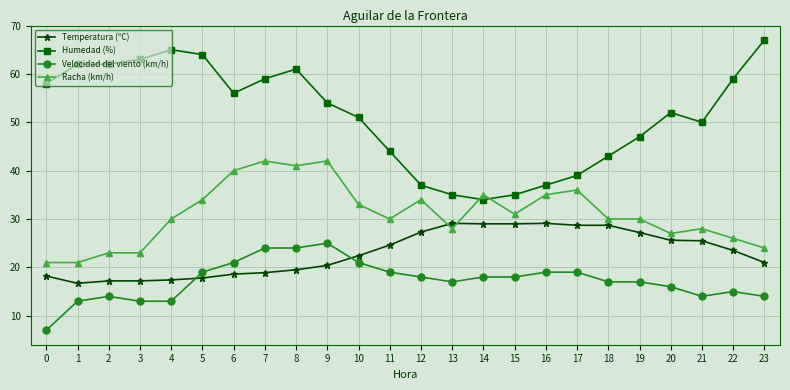

True or false: Temperatura (ºC) has a value of 18.2 at 0.

True